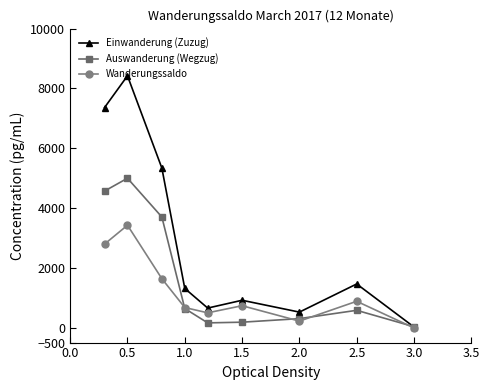

True or false: Wanderungssaldo has more than 2 interior local peaks.

True